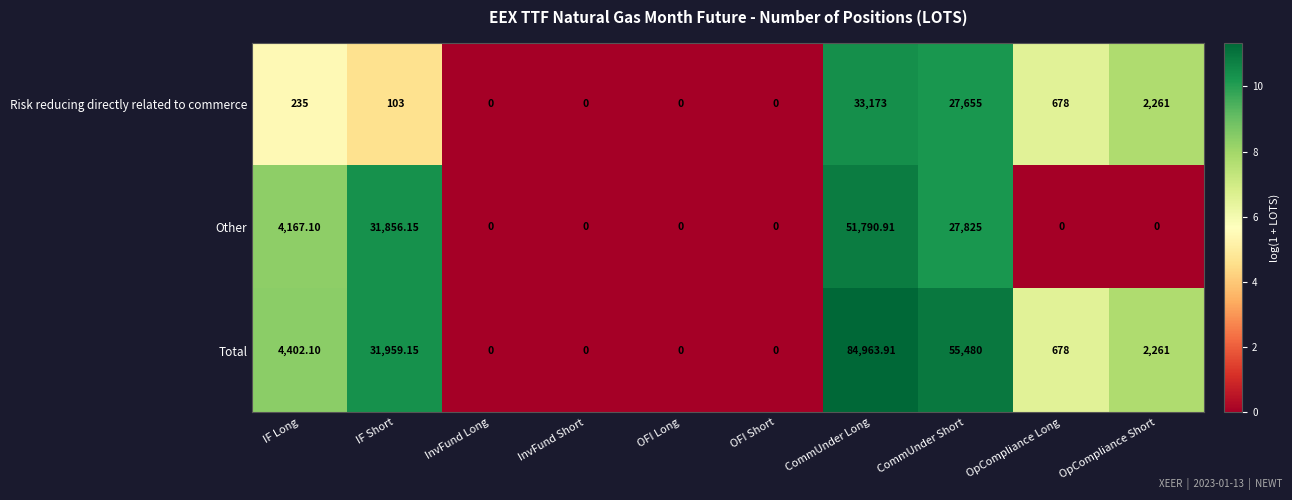

At which label is Total closest to 42481?

IF Short